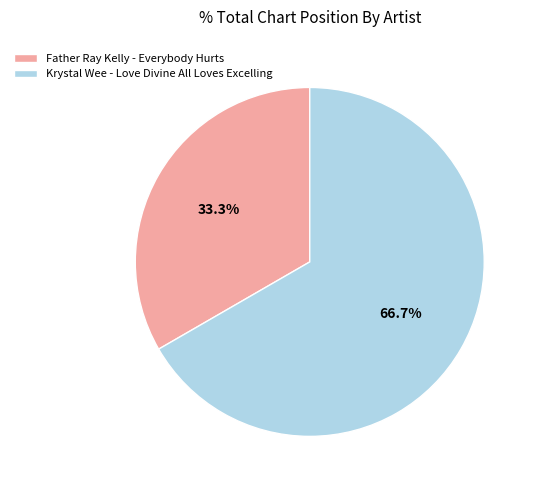

How many segments does this pie chart have?

2